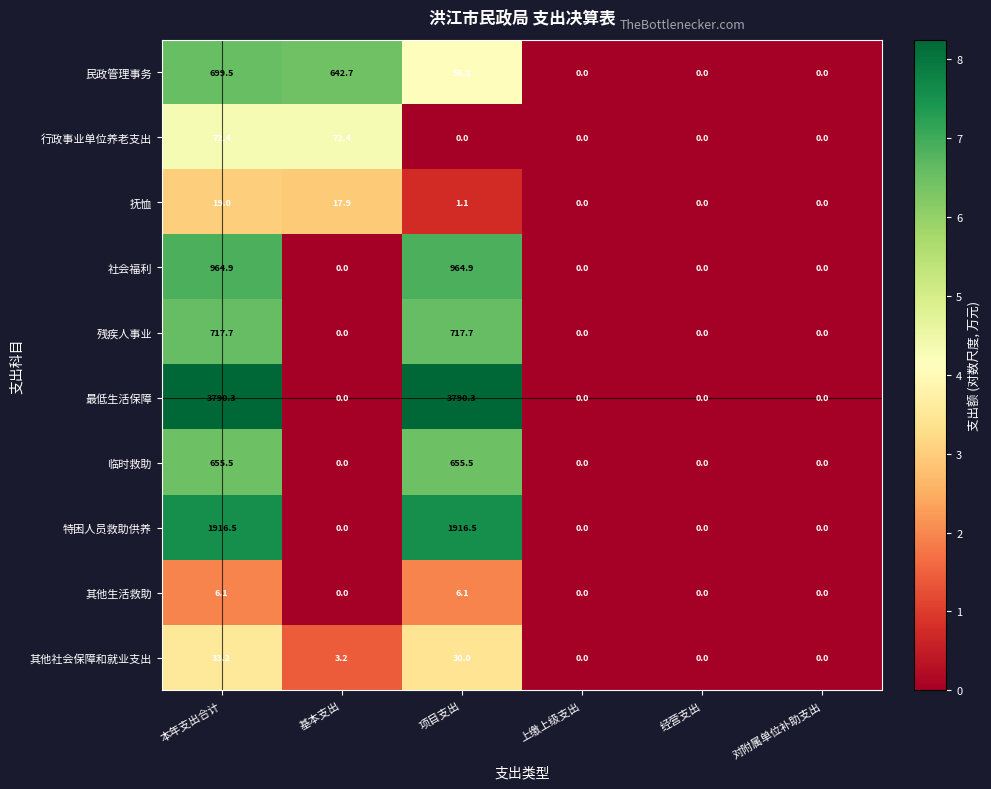

How many positive values does the 临时救助 series have?

2